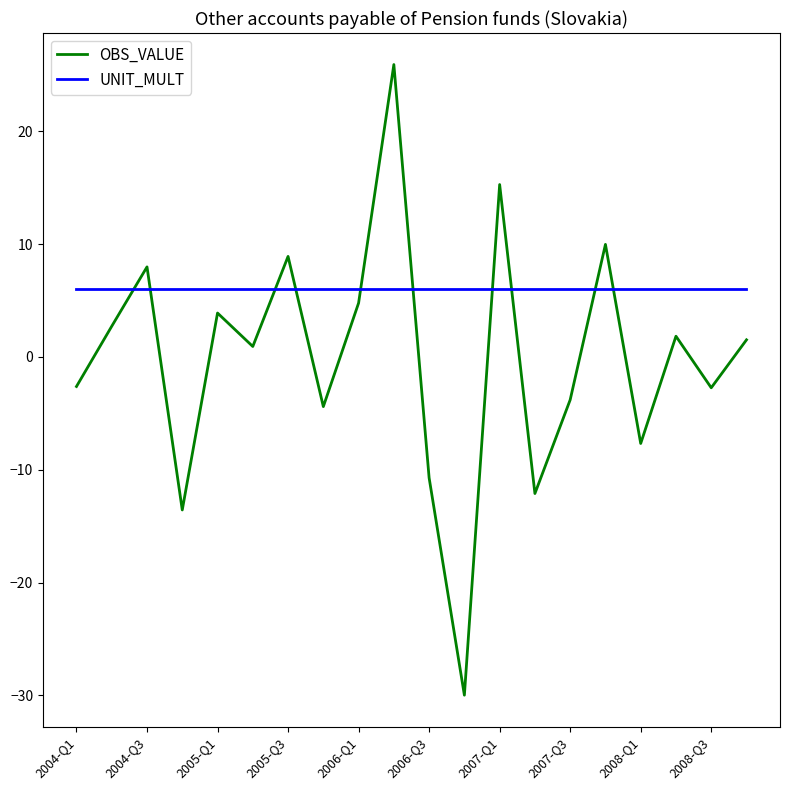

Rank the series by their maximum value, from highest to lowest.

OBS_VALUE, UNIT_MULT